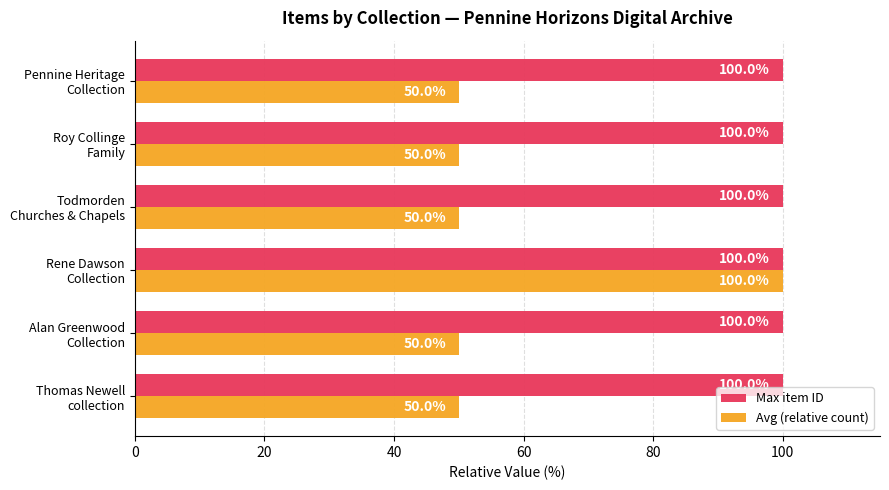

List the series in order of their overall mean, highest first.

Max item ID, Avg (relative count)